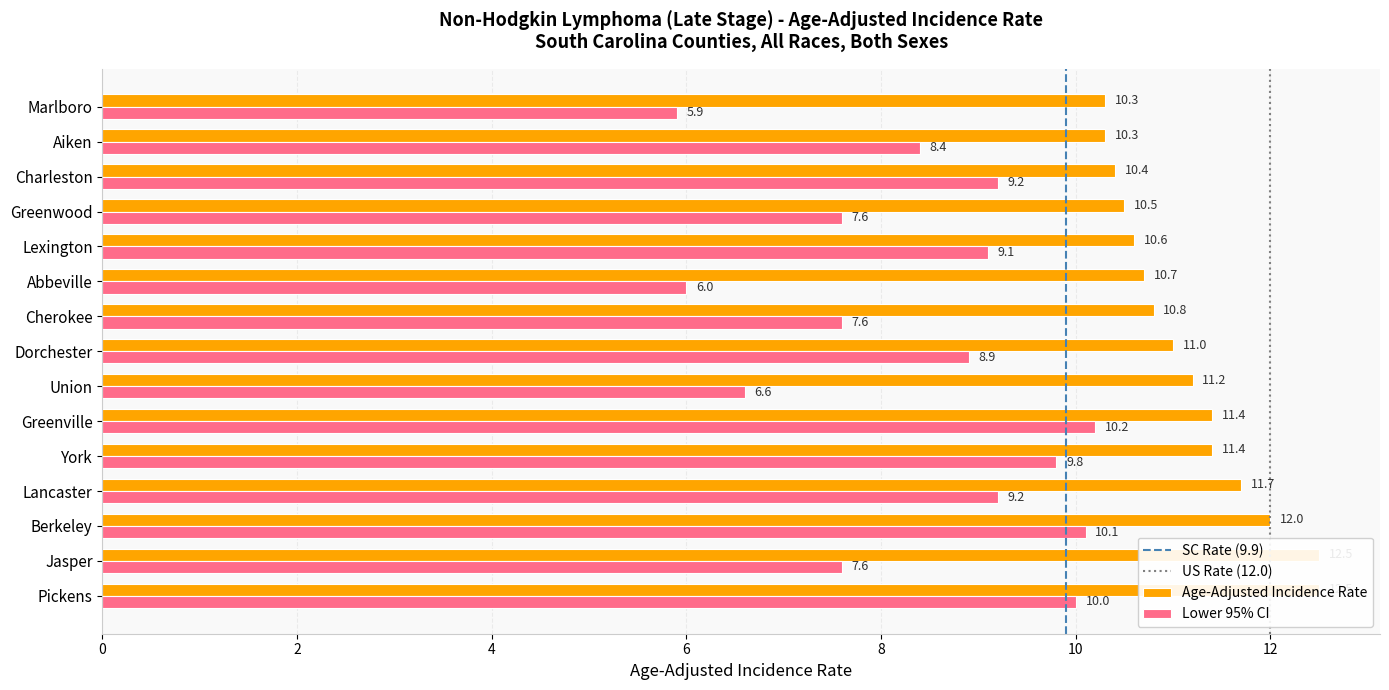

What is the value of the Lower 95% CI bar at the 11th from the left?

9.1